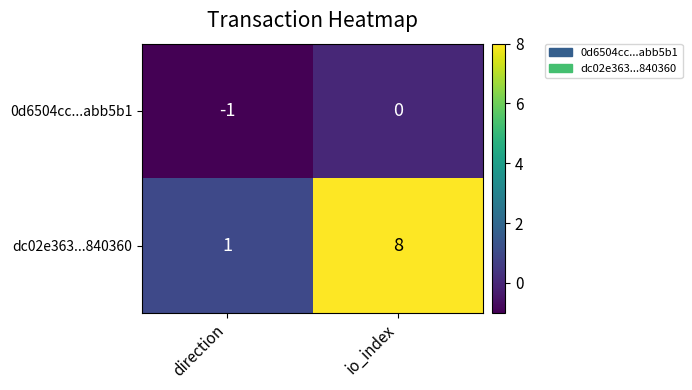

Reading left to right, list all the values displayed in this chart.

0d6504cc...abb5b1: -1	0
dc02e363...840360: 1	8